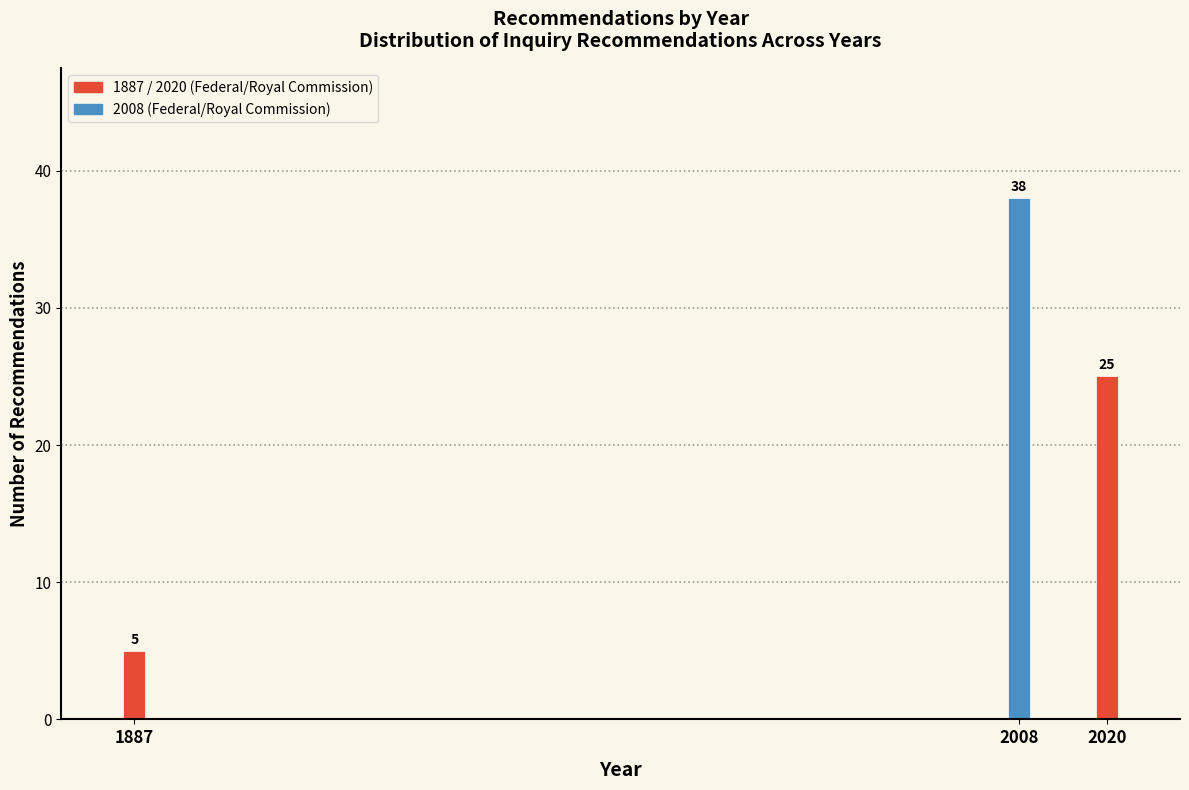

Reading left to right, extract all data points from this chart.

1887=5	2008=38	2020=25